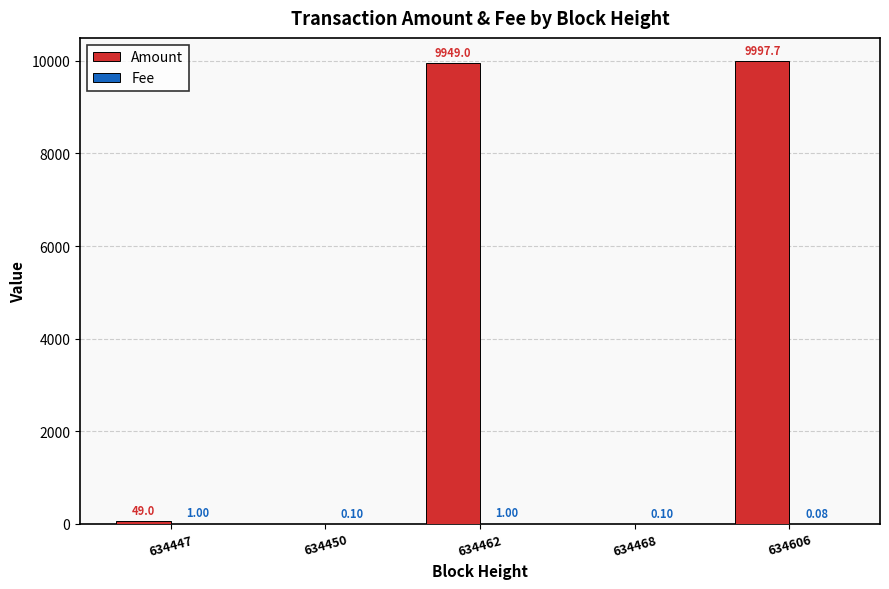

Which series has the largest total across all categories?

Amount